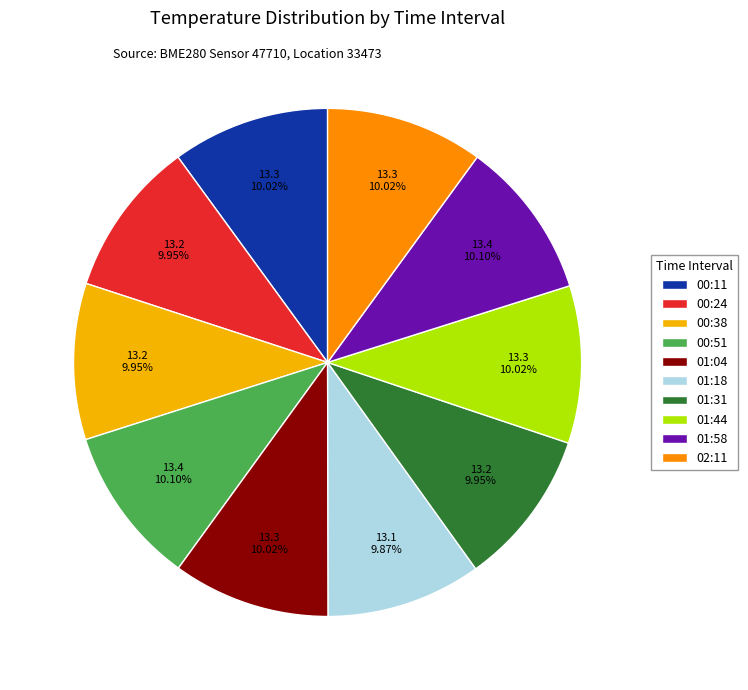

Is the sum of 00:24 and 01:04 greater than half?

No